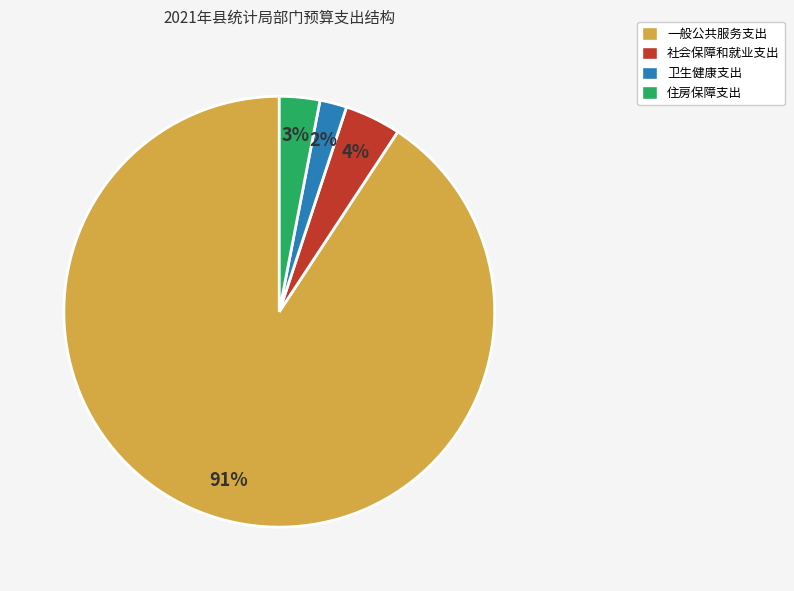

Which slice is the smallest?

卫生健康支出